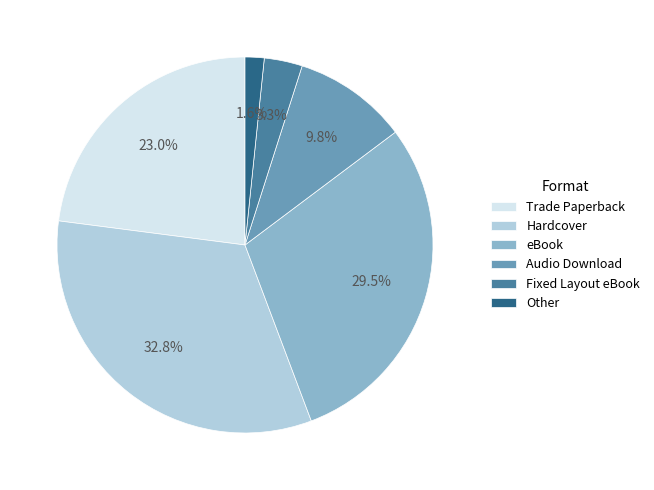

What is the ratio of the value at eBook to the value at Trade Paperback?

1.3